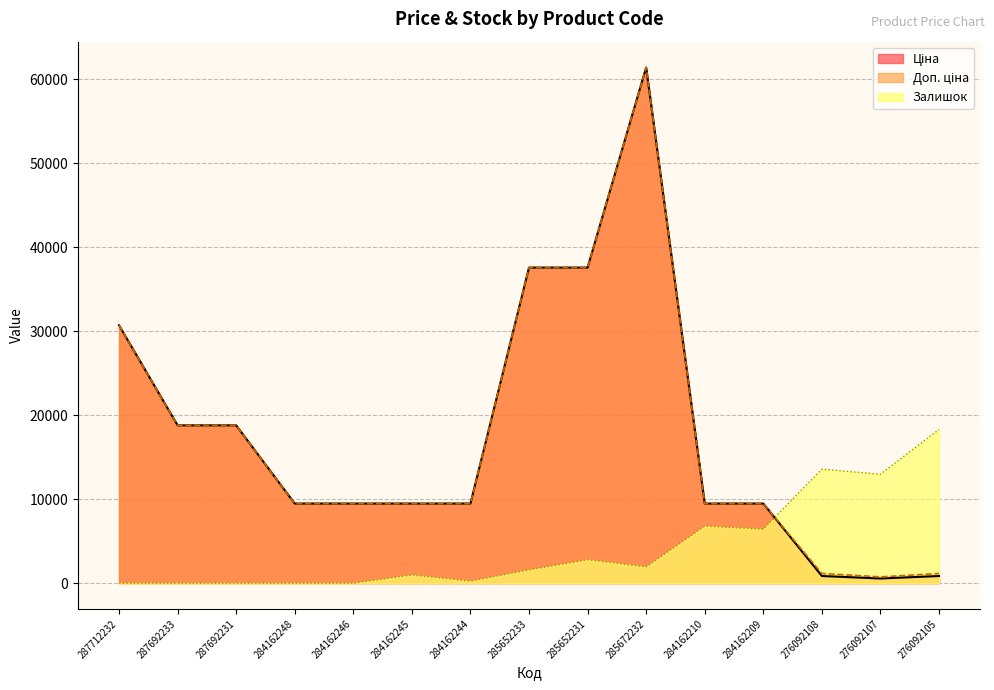

At which category is the sum across all series the highest?

285672232